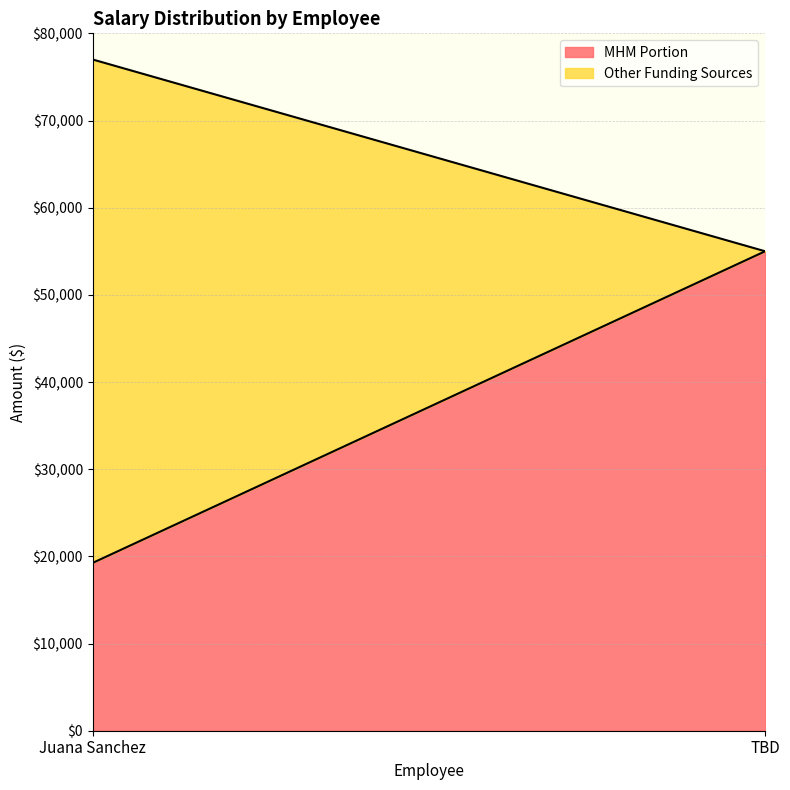

At which category is the sum across all series the highest?

Juana Sanchez